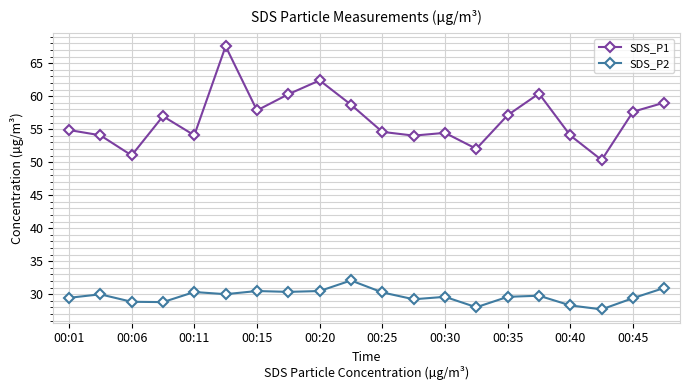

What is the average value of the SDS_P1 series?

56.6